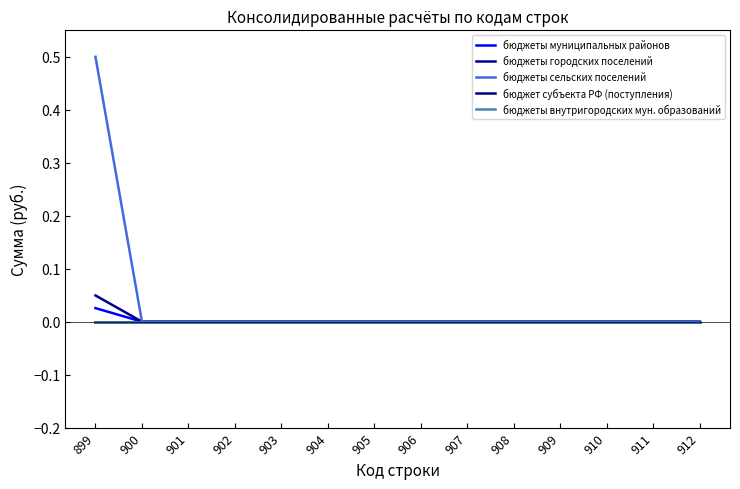

Reading right to left, what are all the values shown in this chart?

бюджеты муниципальных районов: 912=0.0	911=0.0	910=0.0	909=0.0	908=0.0	907=0.0	906=0.0	905=0.0	904=0.0	903=0.0	902=0.0	901=0.0	900=0.0	899=0.0
бюджеты городских поселений: 912=0.0	911=0.0	910=0.0	909=0.0	908=0.0	907=0.0	906=0.0	905=0.0	904=0.0	903=0.0	902=0.0	901=0.0	900=0.0	899=0.0
бюджеты сельских поселений: 912=0.0	911=0.0	910=0.0	909=0.0	908=0.0	907=0.0	906=0.0	905=0.0	904=0.0	903=0.0	902=0.0	901=0.0	900=0.0	899=0.5
бюджет субъекта РФ (поступления): 912=0.0	911=0.0	910=0.0	909=0.0	908=0.0	907=0.0	906=0.0	905=0.0	904=0.0	903=0.0	902=0.0	901=0.0	900=0.0	899=0.0
бюджеты внутригородских мун. образований: 912=0.0	911=0.0	910=0.0	909=0.0	908=0.0	907=0.0	906=0.0	905=0.0	904=0.0	903=0.0	902=0.0	901=0.0	900=0.0	899=0.0